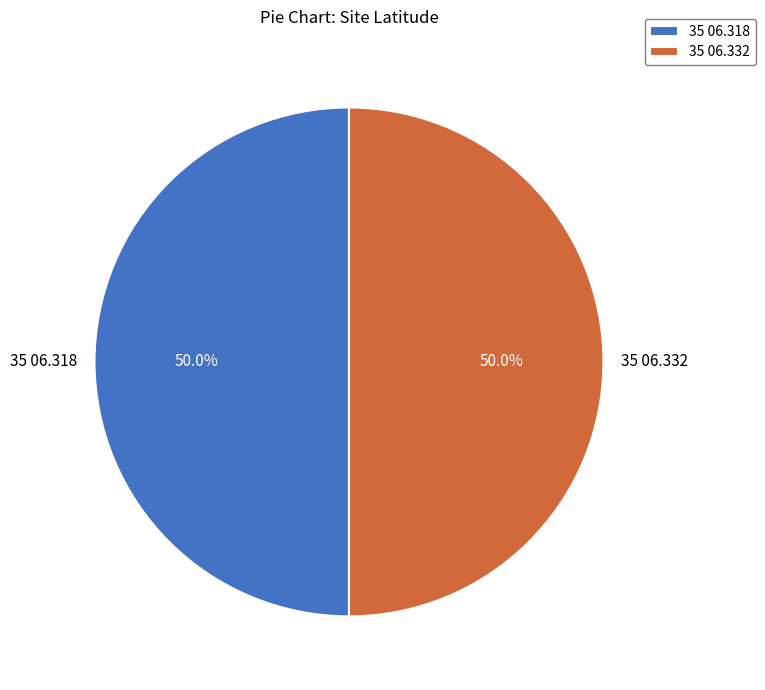

To the nearest percent, what portion does 35 06.318 represent?

50%